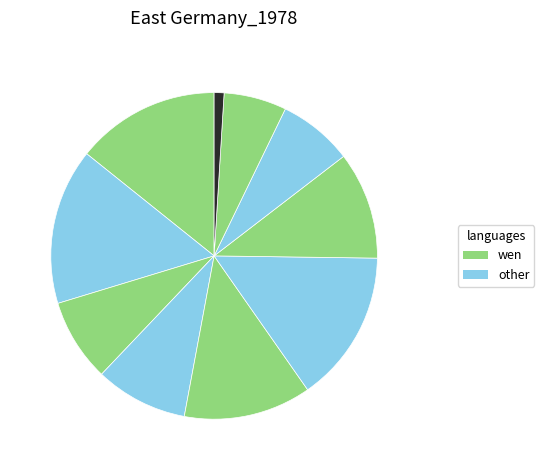

Does any single category account for the majority?

No